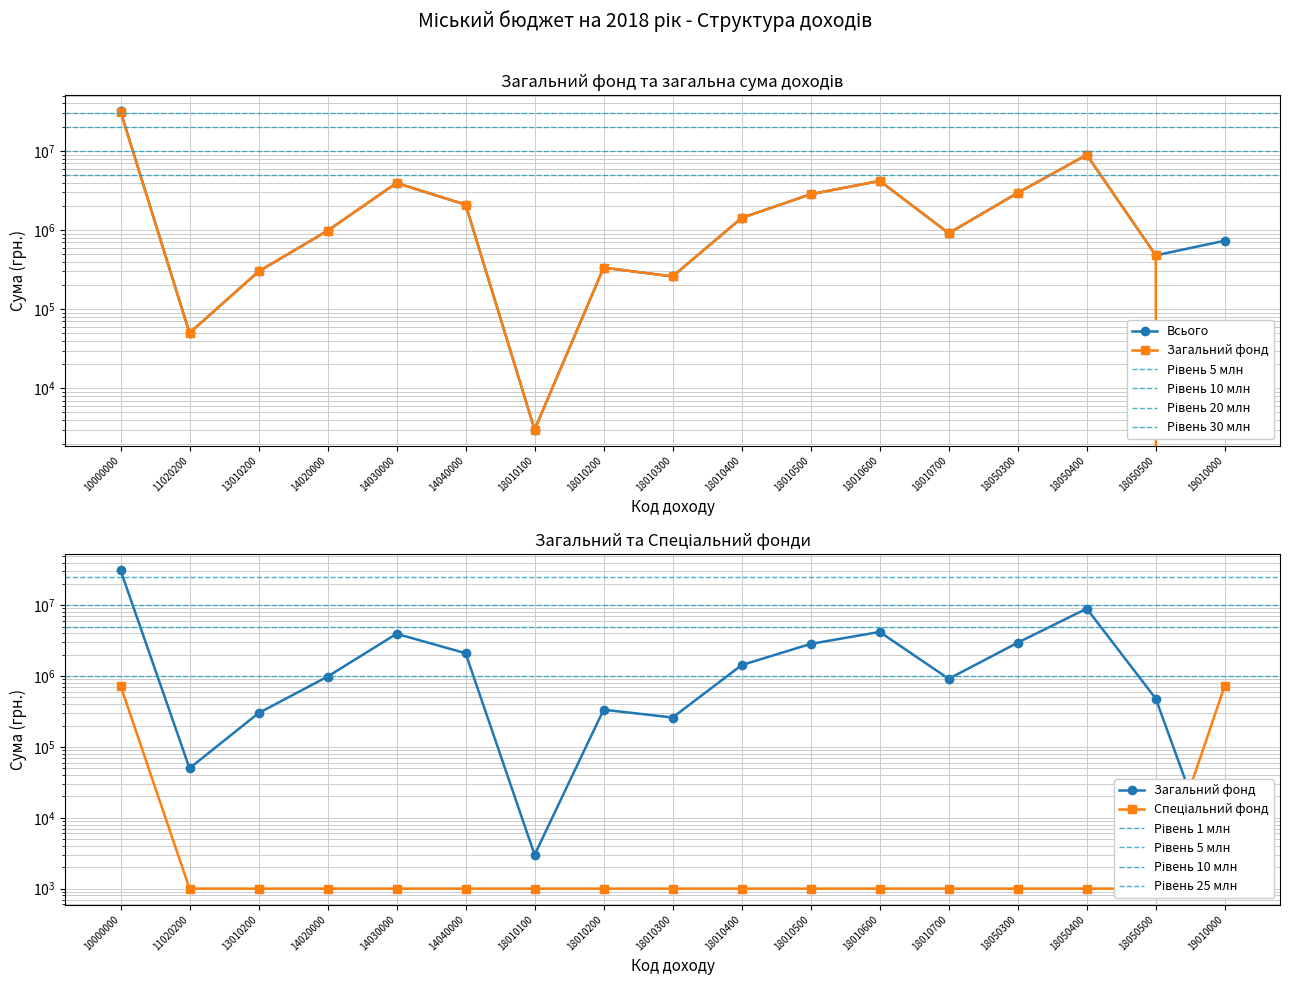

What is the value of the Спеціальний фонд point at the 13th from the left?

1000